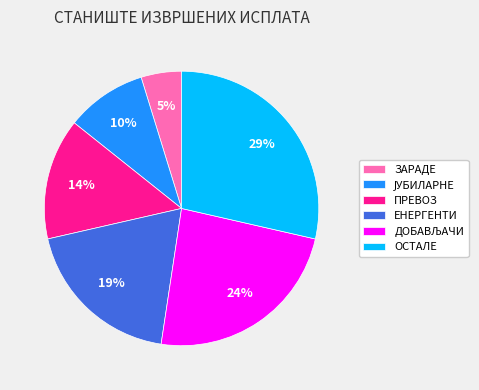

Does ПРЕВОЗ represent more than half of the total?

No